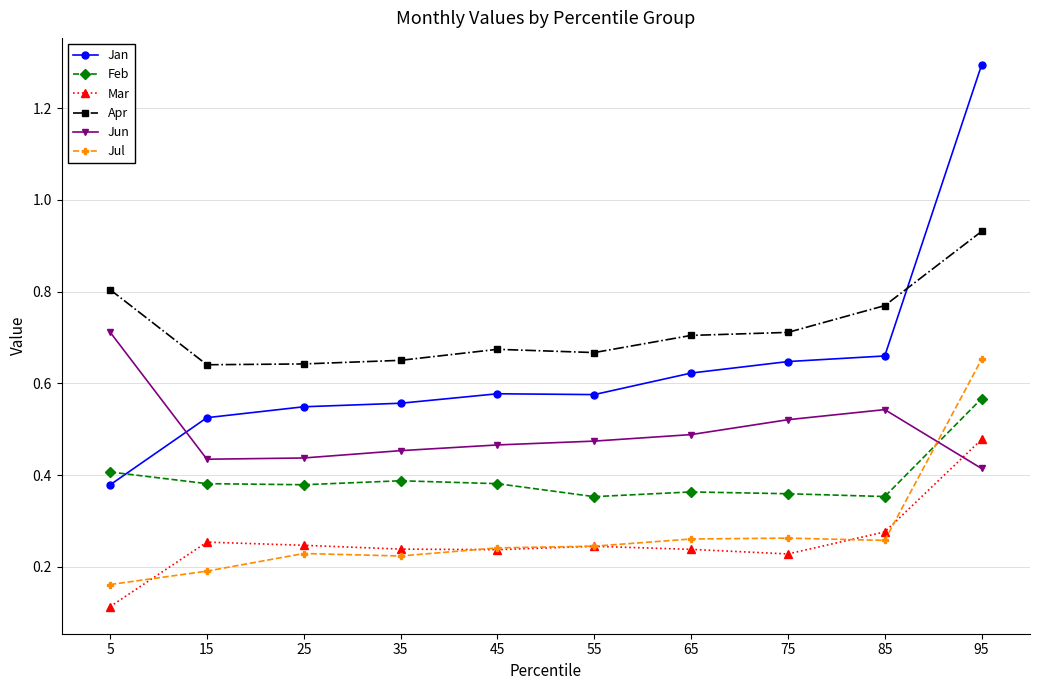

Which label corresponds to the smallest value in the chart?

5